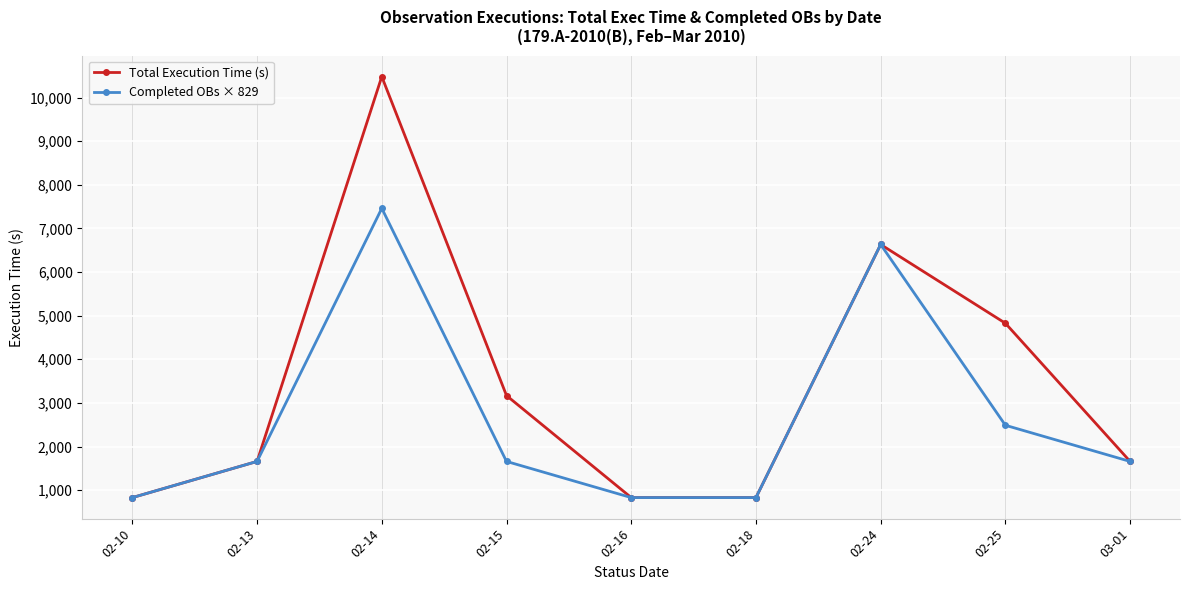

How many lines are shown in the chart?

2